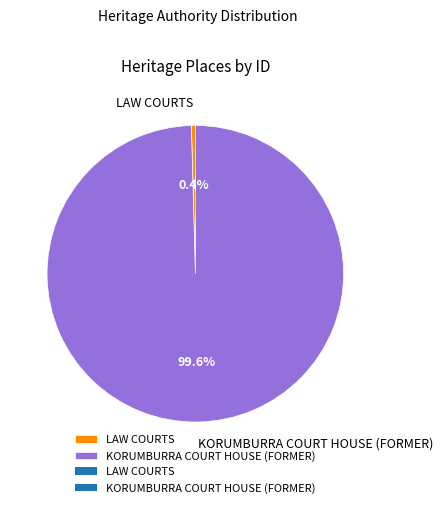

Does LAW COURTS account for over 50% of the chart?

No